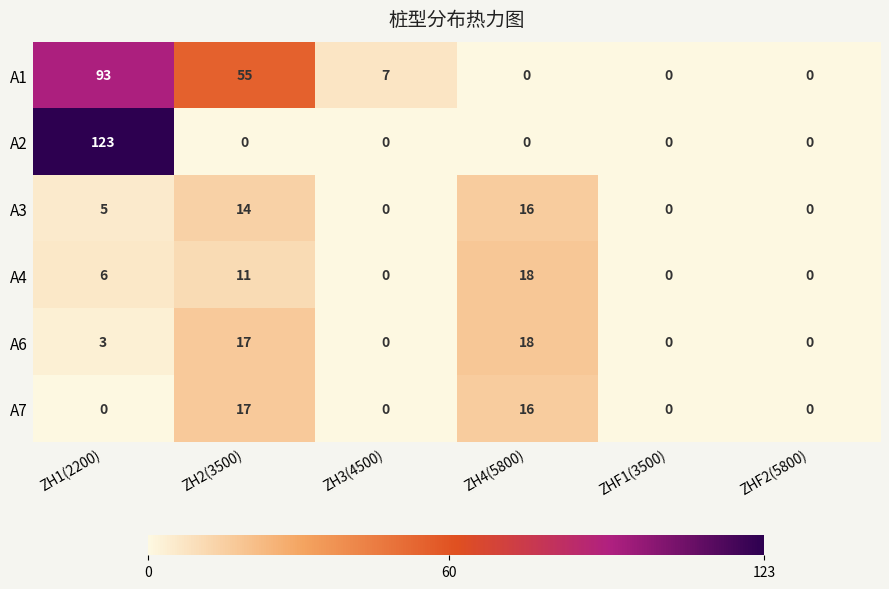

Is it true that A2 equals -76 at ZHF1(3500)?

False